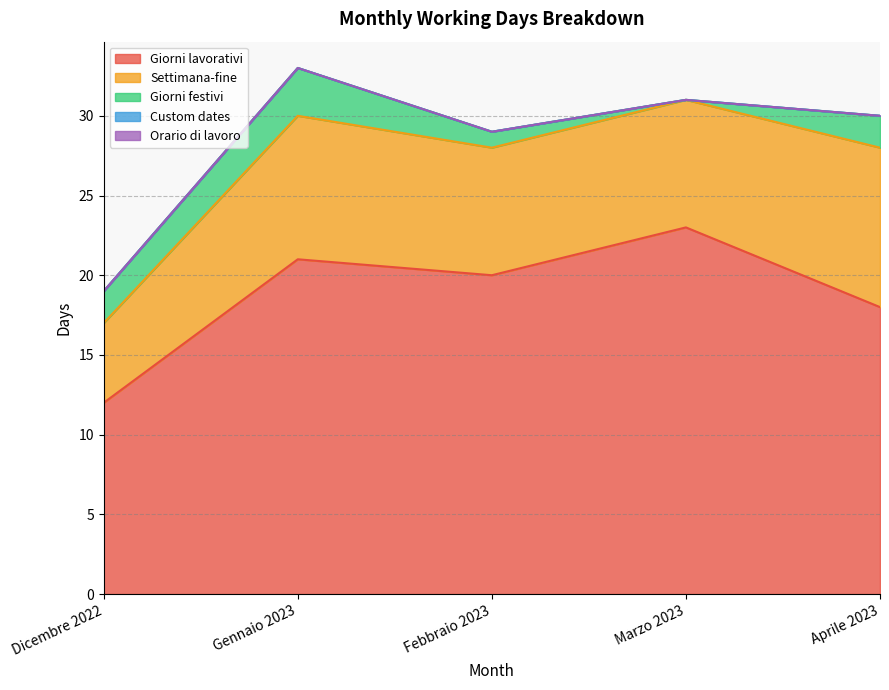

At which label does Custom dates reach its peak?

Dicembre 2022